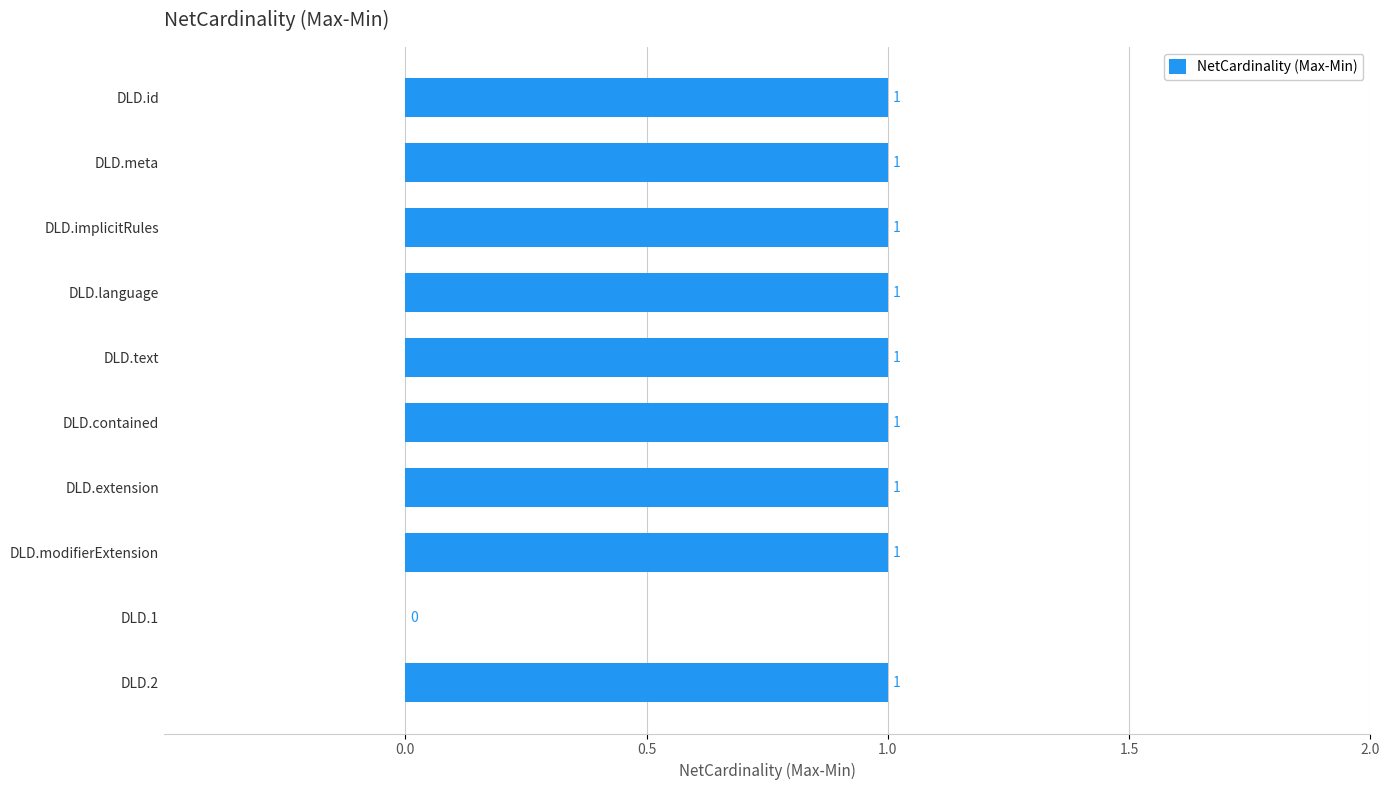

Where is the data nearest to the value 0?

DLD.1